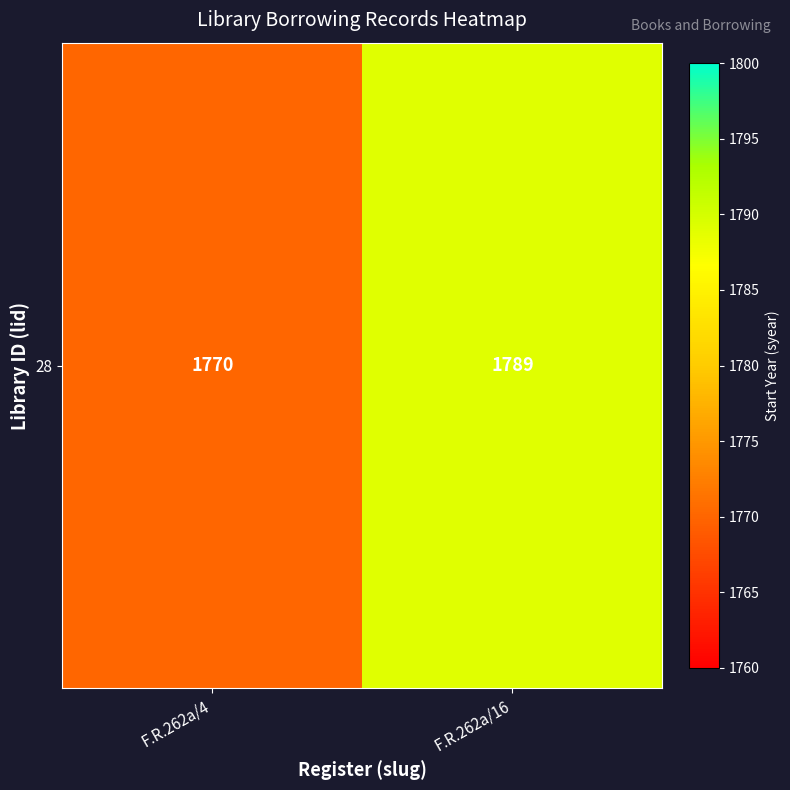

Reading right to left, extract all data points from this chart.

1789	1770